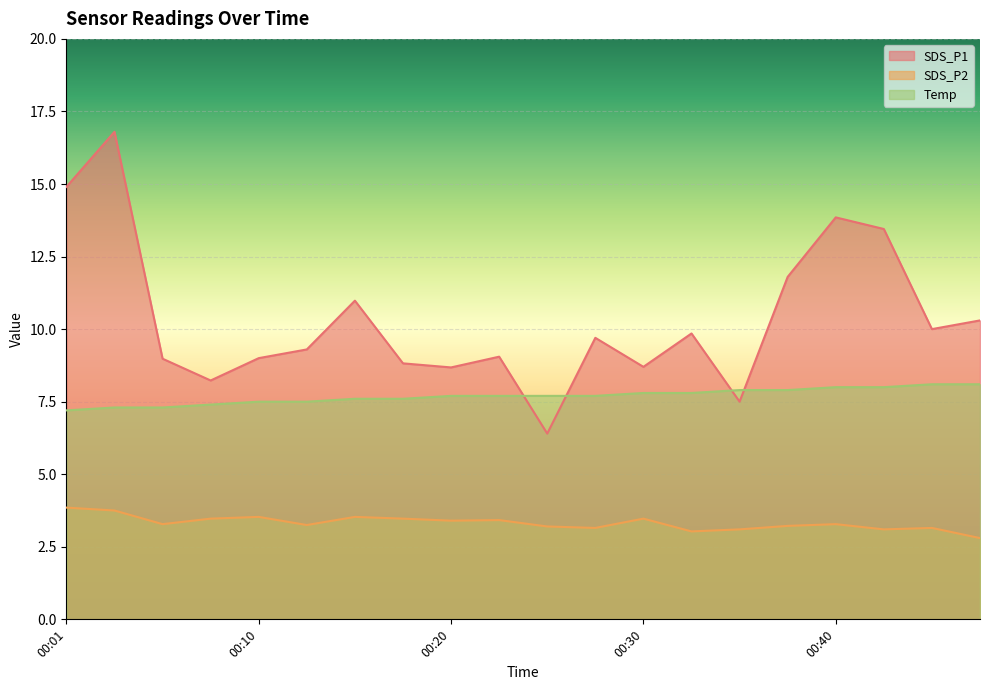

True or false: SDS_P1 and SDS_P2 intersect in this chart.

False